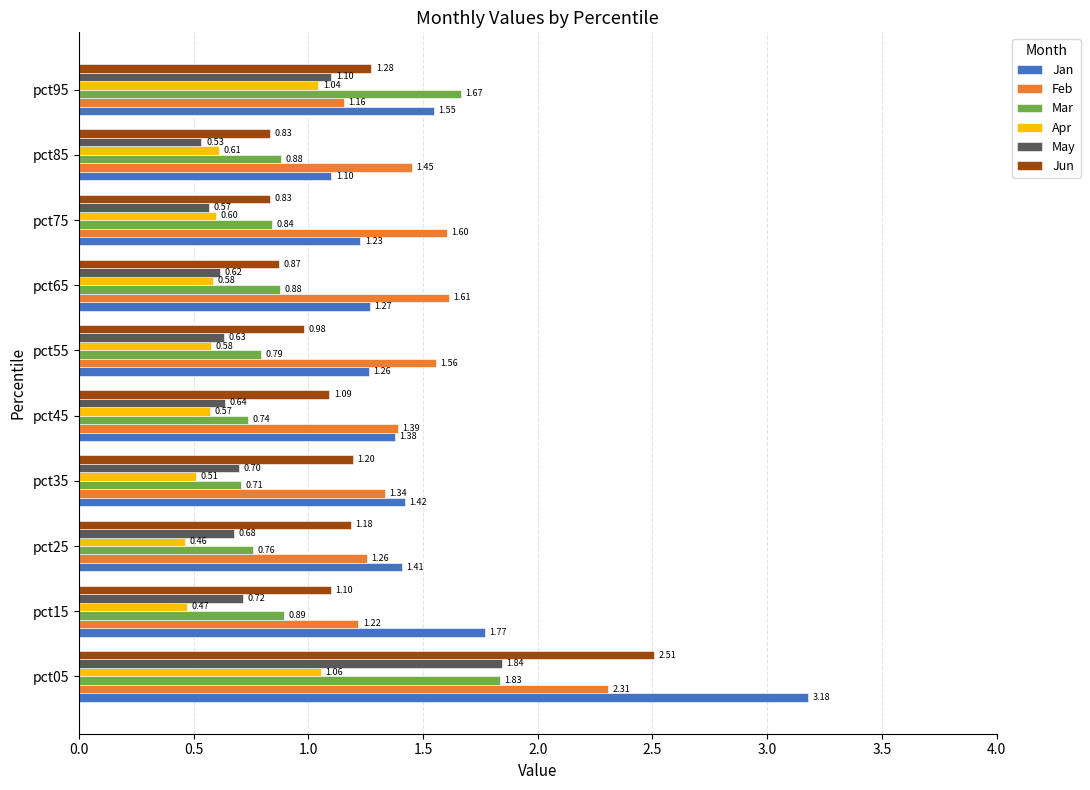

What is the difference between the maximum and second lowest values in the Mar series?

1.1